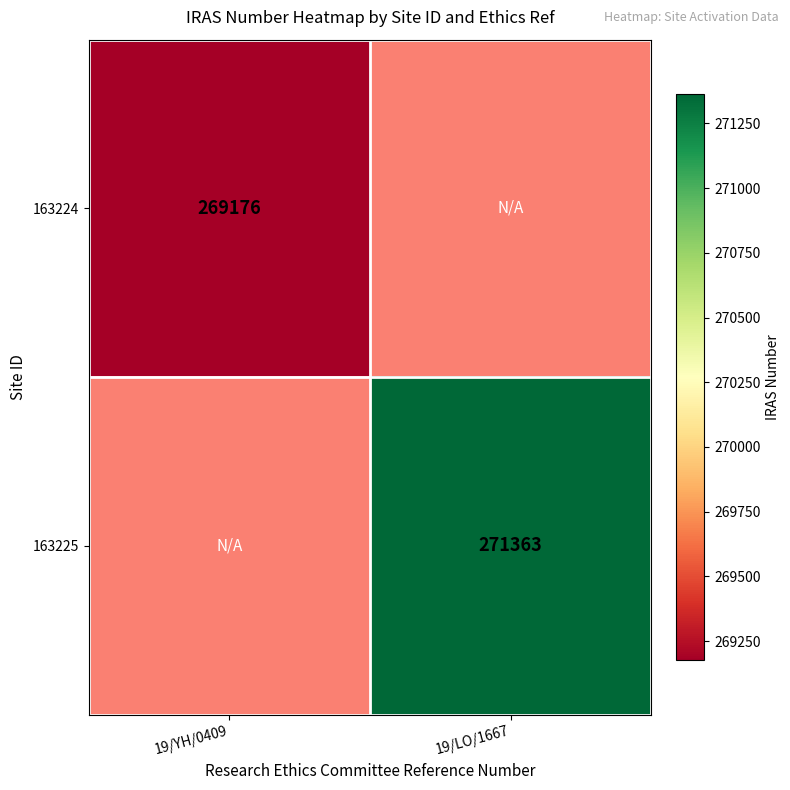

Which label corresponds to the smallest value in the chart?

19/YH/0409